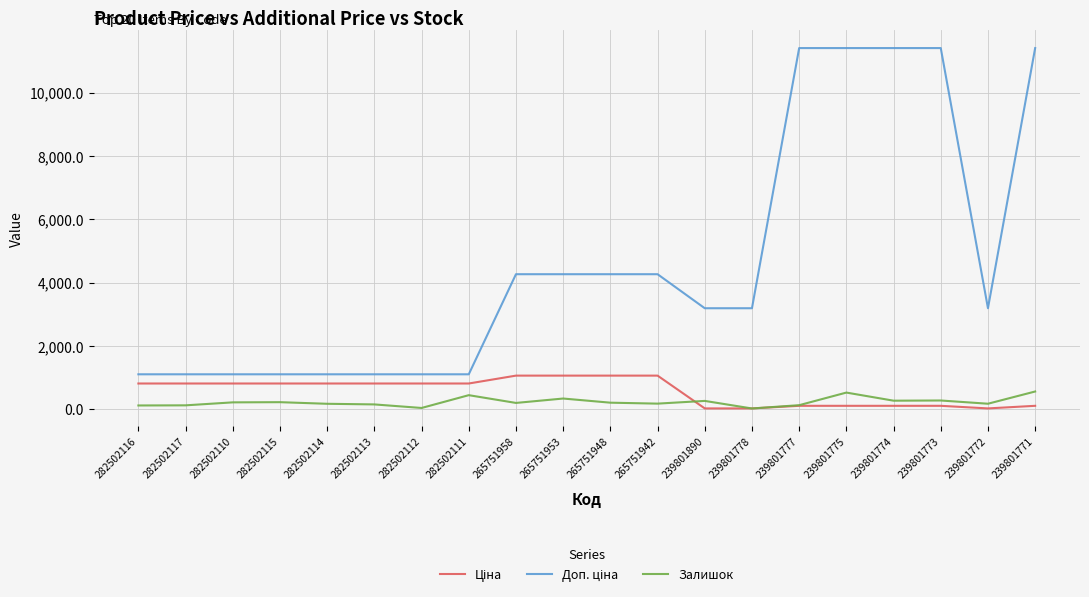

What is the spread (max minus min) of values at 265751953?

3925.4